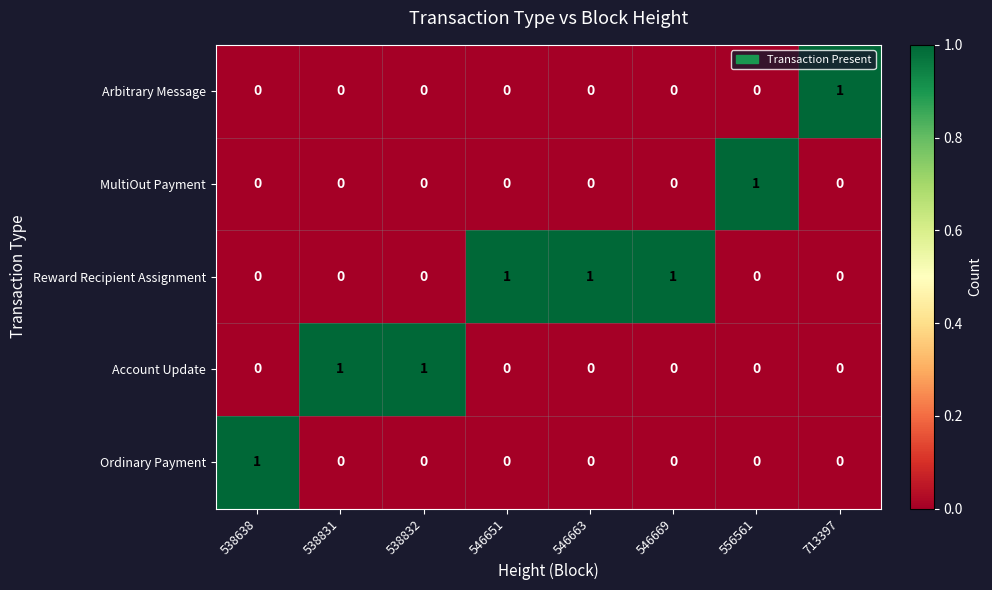

Which series has the largest total across all categories?

Reward Recipient Assignment